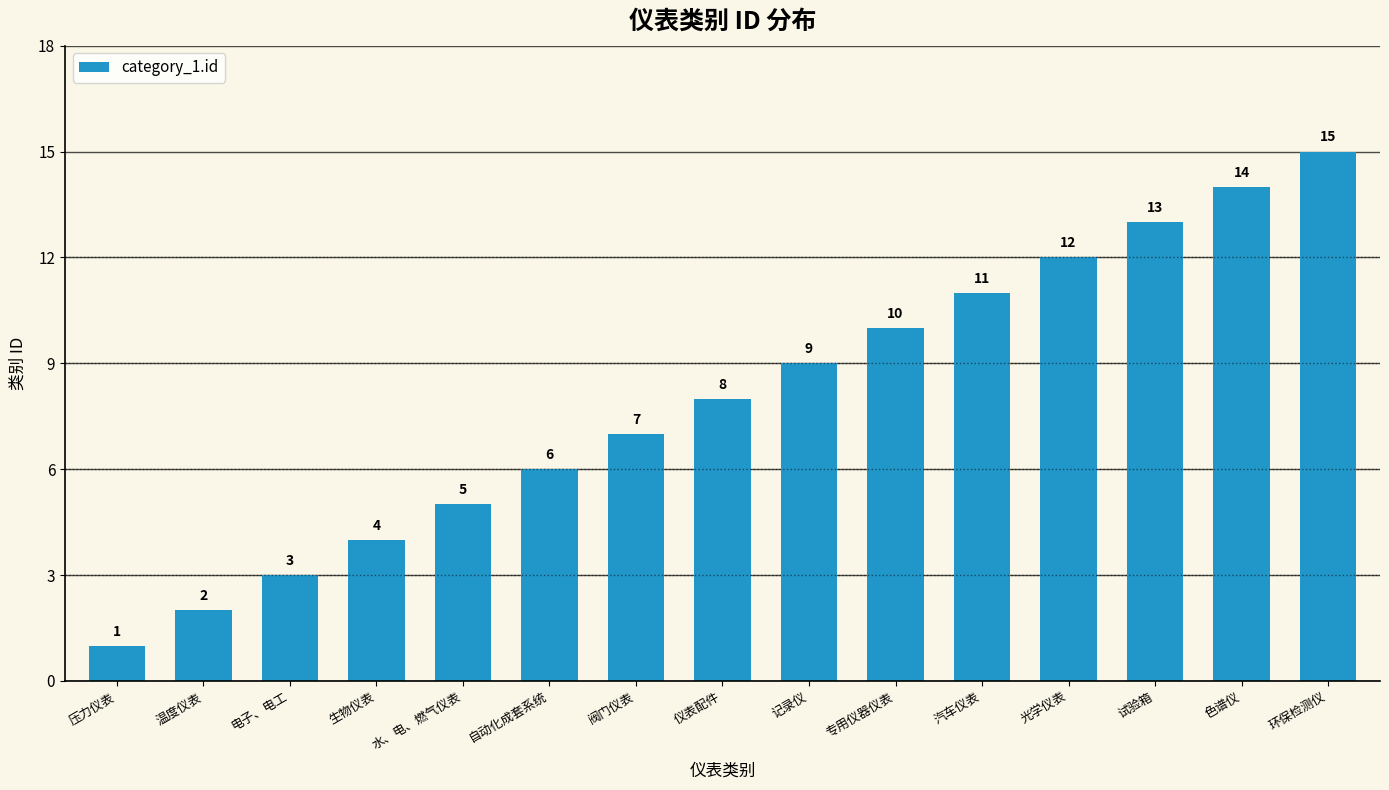

Are the bars grouped side by side (vs. stacked)?

No